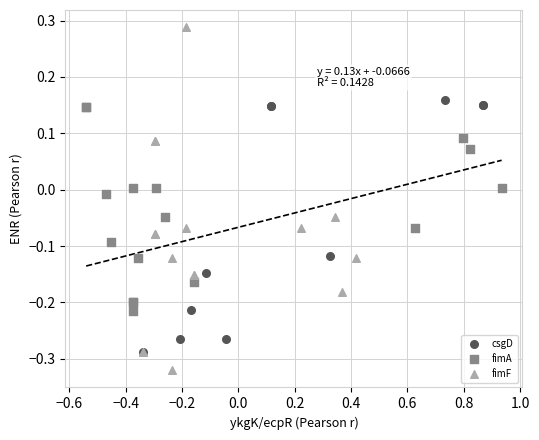

Which series has the widest spread of Y values?

fimF